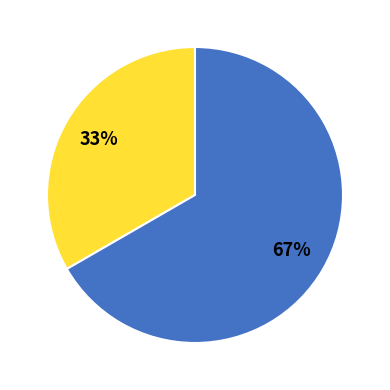

Is there a majority slice in this chart?

Yes